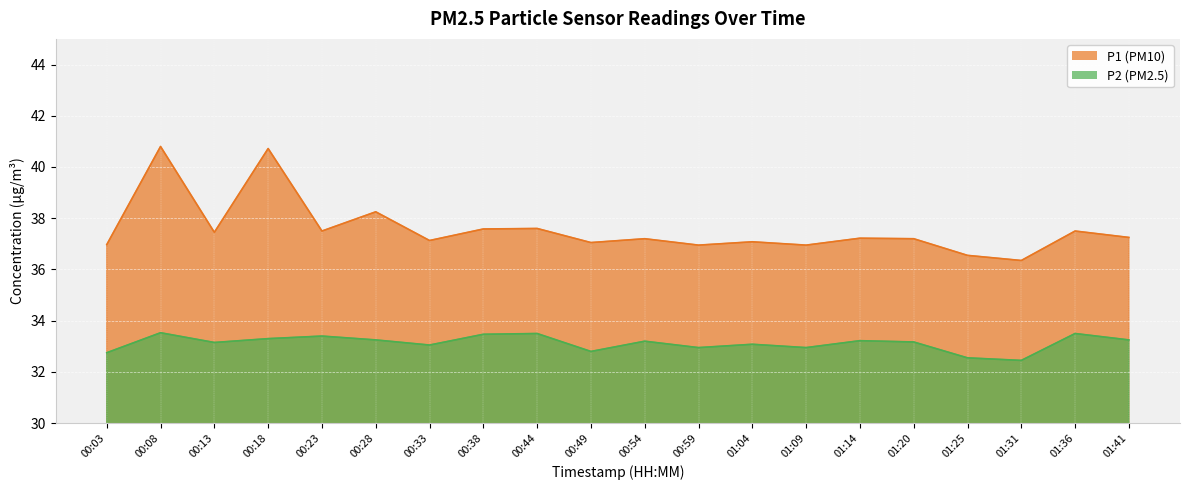

How many lines are shown in the chart?

2